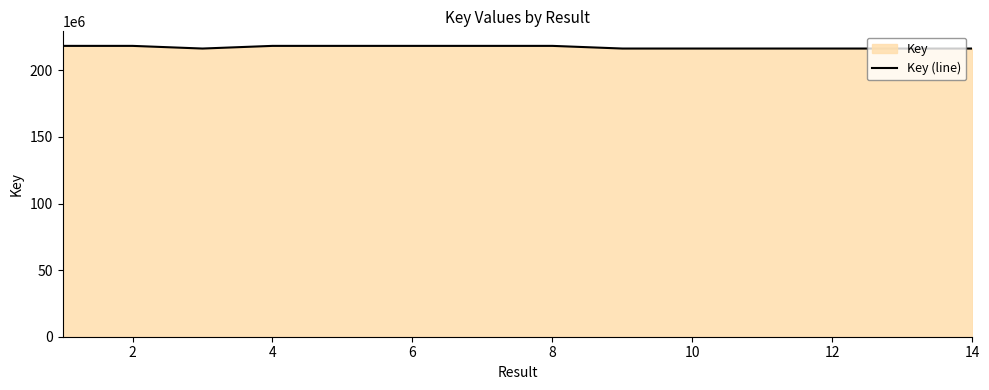

What is the difference between the values at 2 and 14?

2002229